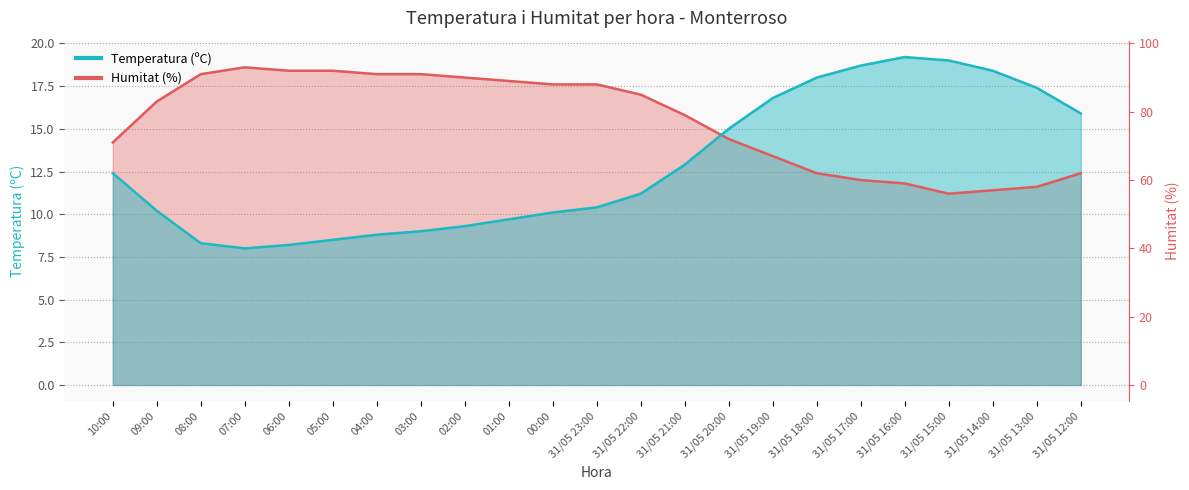

What are all the series names shown in the legend?

Temperatura (ºC), Humitat (%)